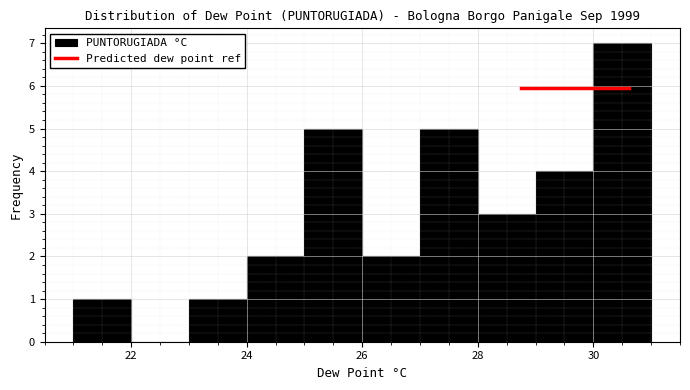

Reading left to right, transcribe this chart: for each bar, give the range it covers on the x-axis and its height. The values are not printed on the chart, so give them approximately, as read against the axis.

21 to 22: 1
22 to 23: 0
23 to 24: 1
24 to 25: 2
25 to 26: 5
26 to 27: 2
27 to 28: 5
28 to 29: 3
29 to 30: 4
30 to 31: 7